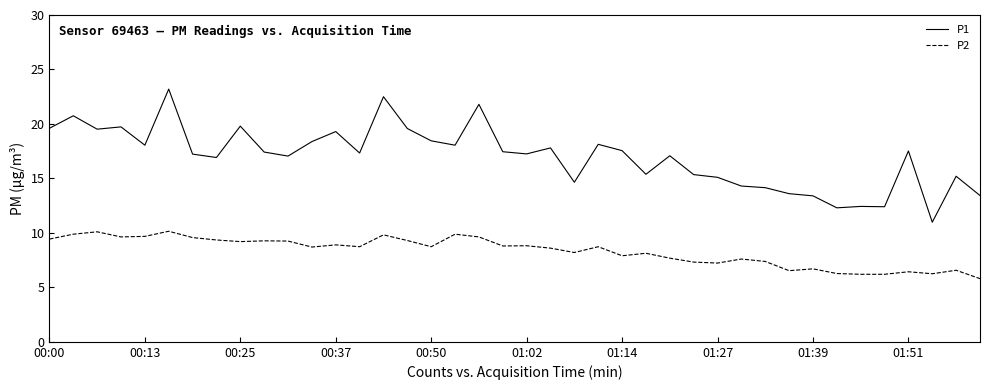

Which series has the largest total across all categories?

P1